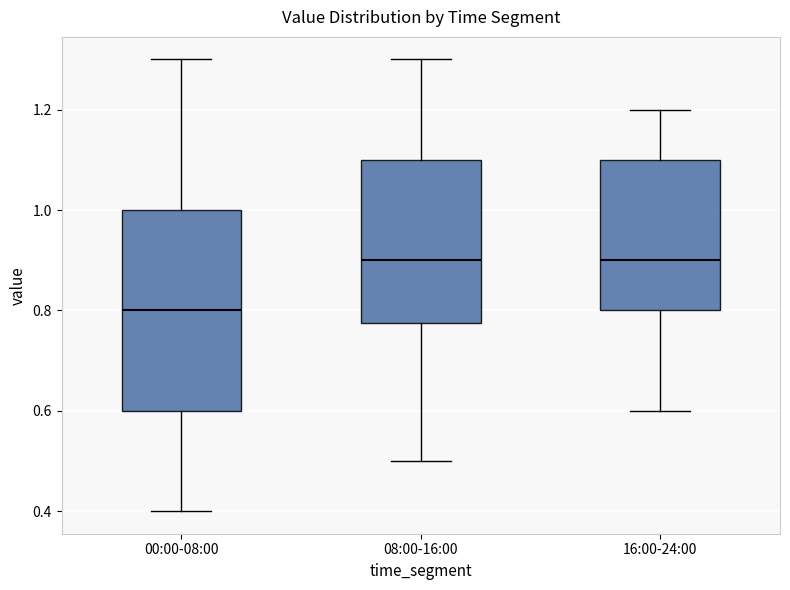

Which box has the lowest median line?

00:00-08:00